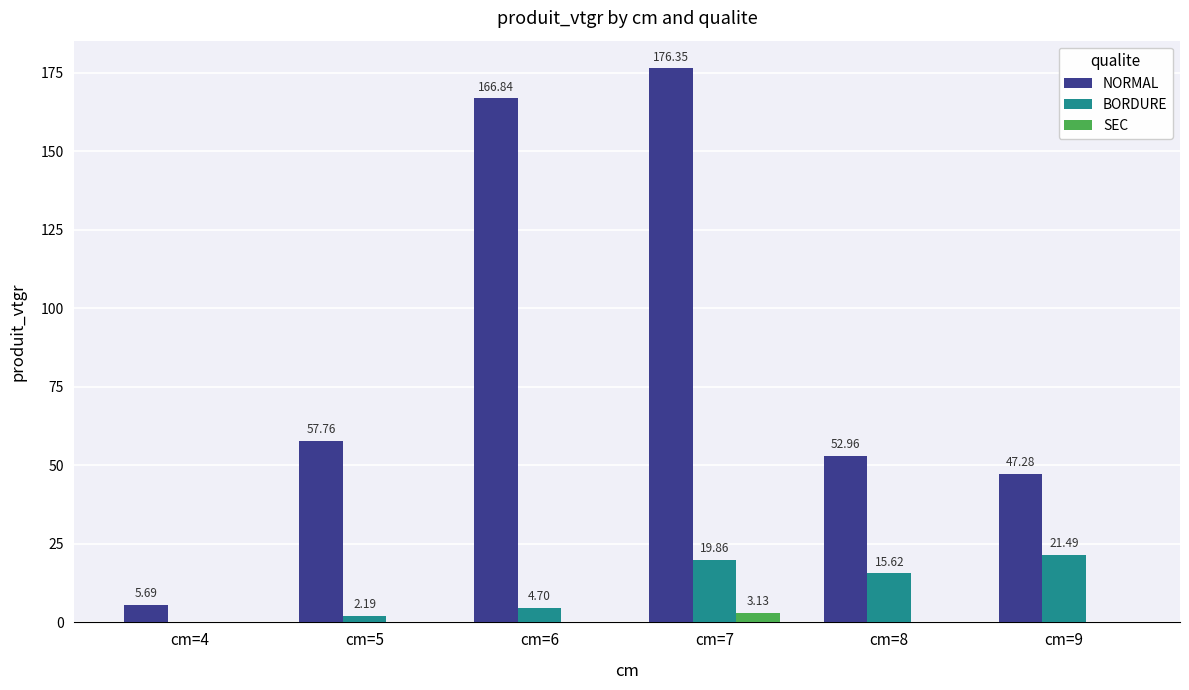

Which series changed the most between cm=8 and cm=9?

BORDURE